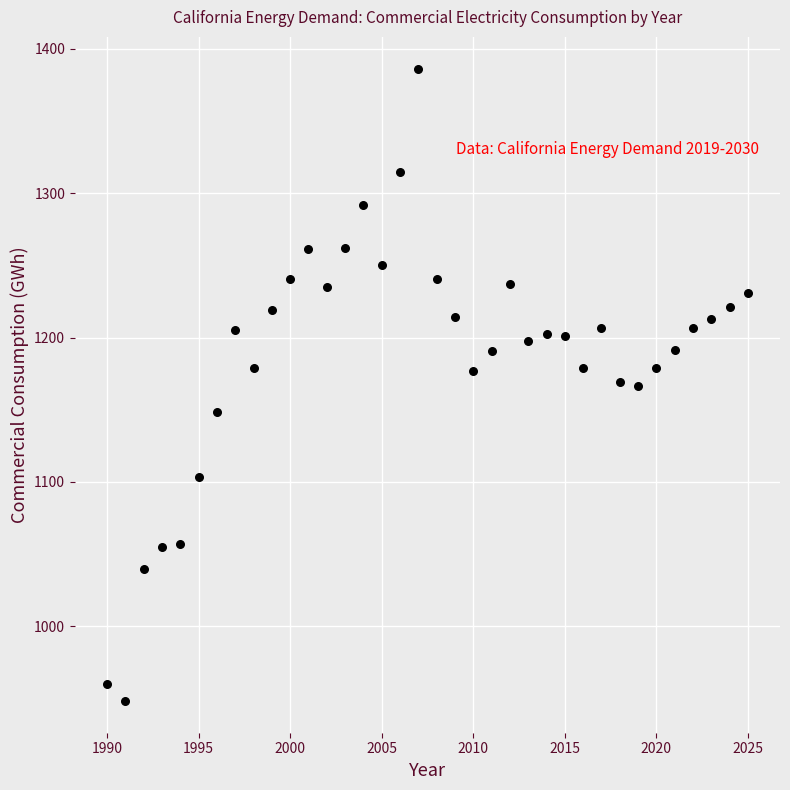

What is the range of X values (max minus min)?

35.0